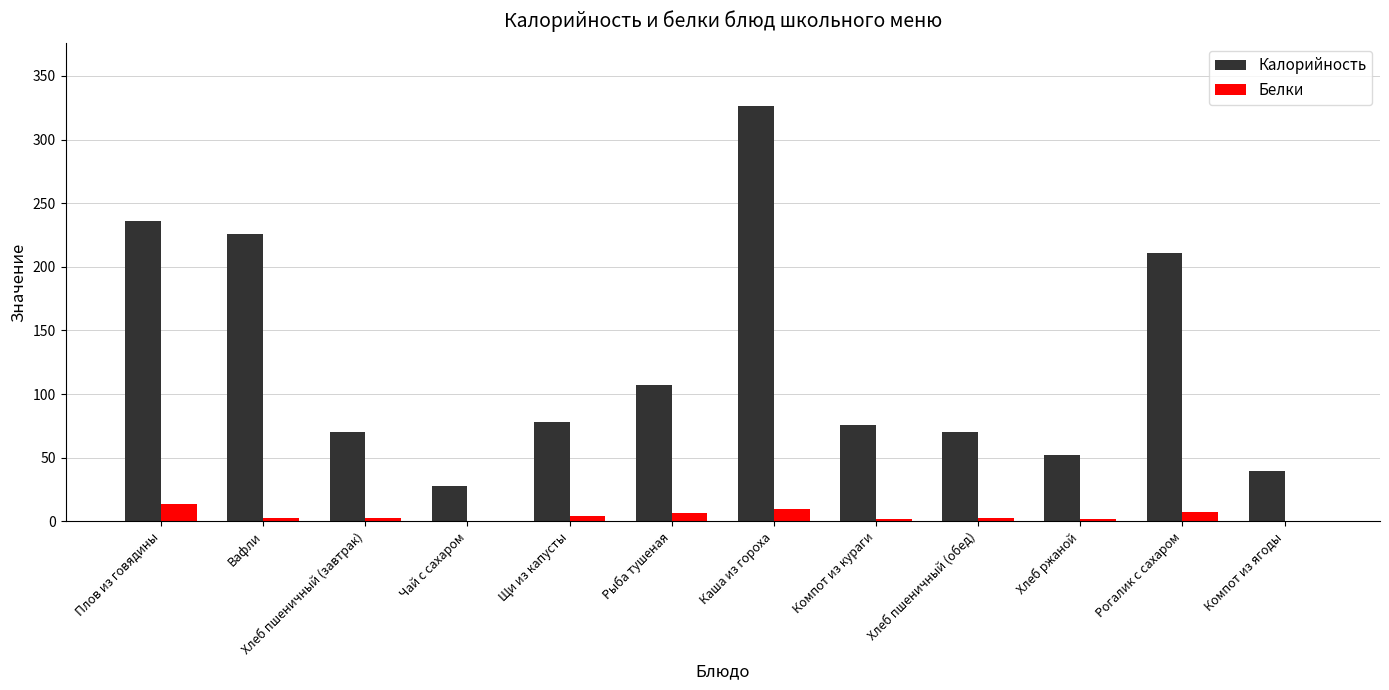

At which category does the chart reach its peak across all series?

Каша из гороха